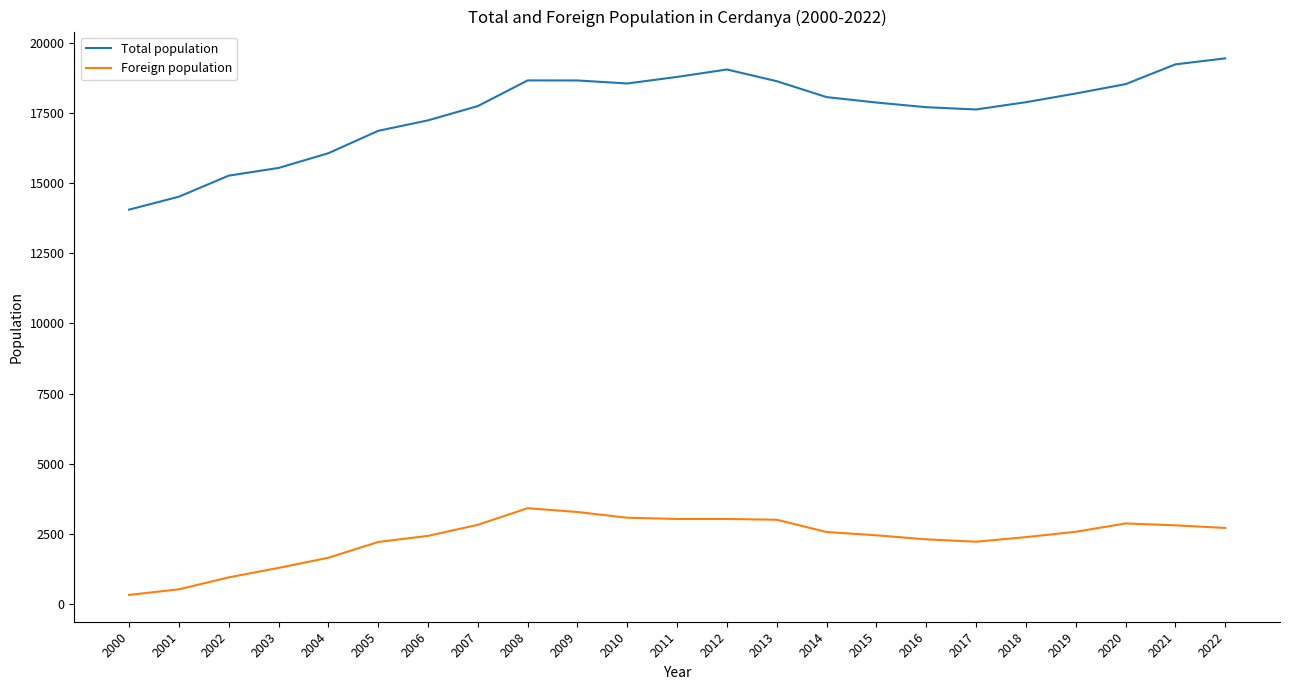

Is the value of Total population at 2022 greater than the value of Foreign population at 2018?

Yes